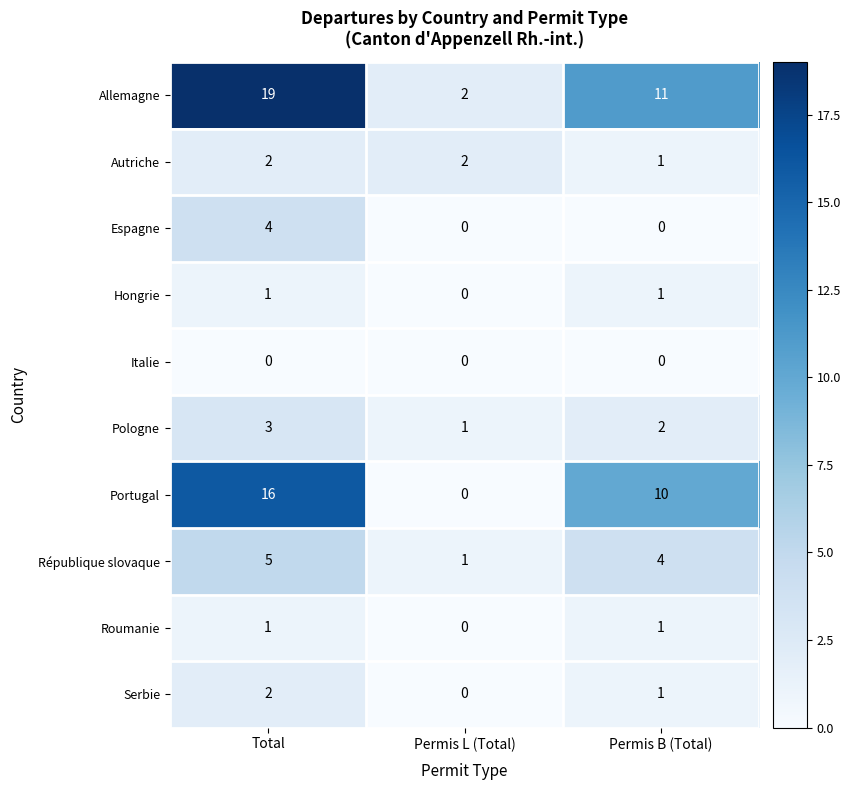

How many categories are shown in the chart?

3